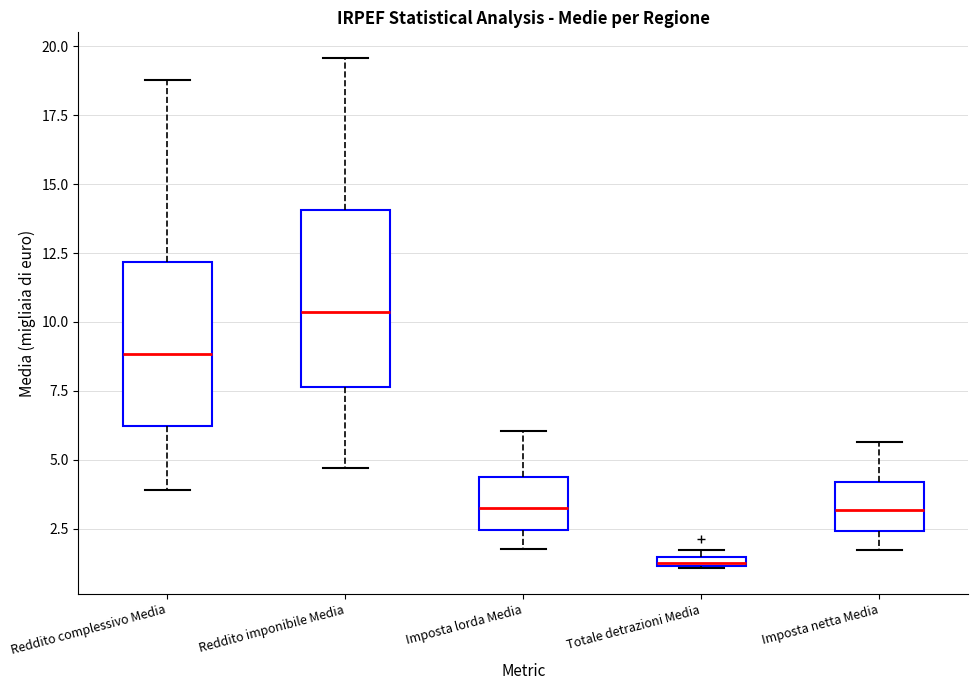

Where does the upper whisker of the box for Imposta netta Media end on the y-axis? The values are not printed on the chart, so give them approximately, as read against the axis.

5.5